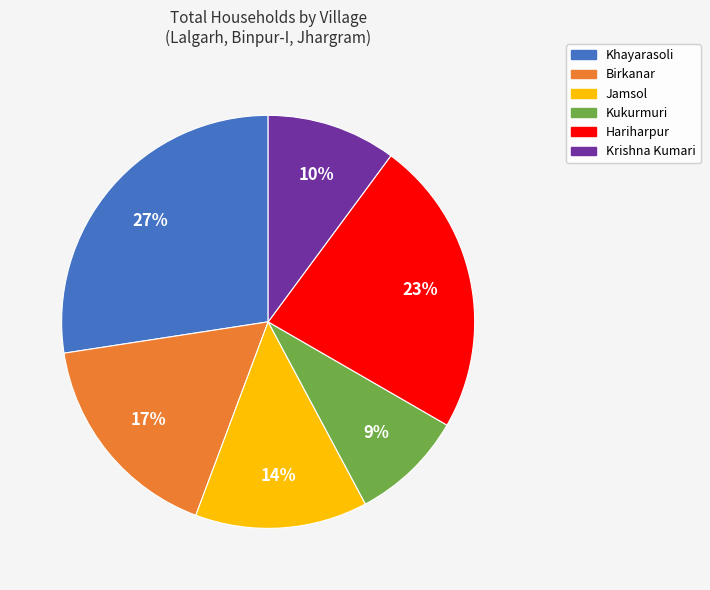

Is the sum of Birkanar and Khayarasoli greater than half?

No